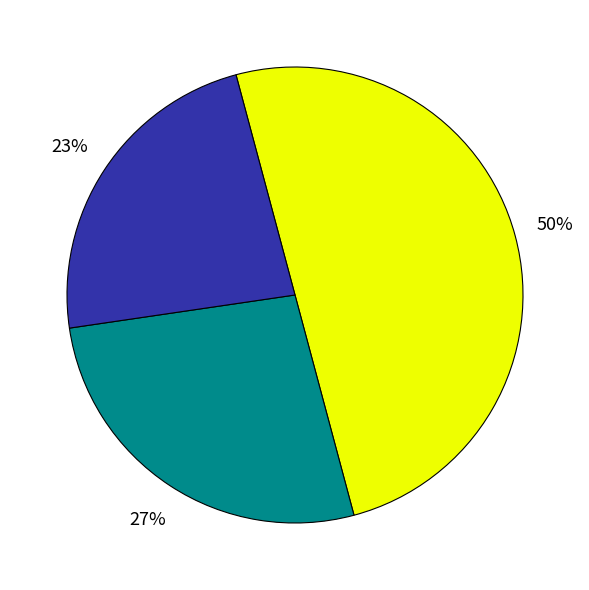

To the nearest percent, what is the difference between the largest and smallest slice percentages?

27%